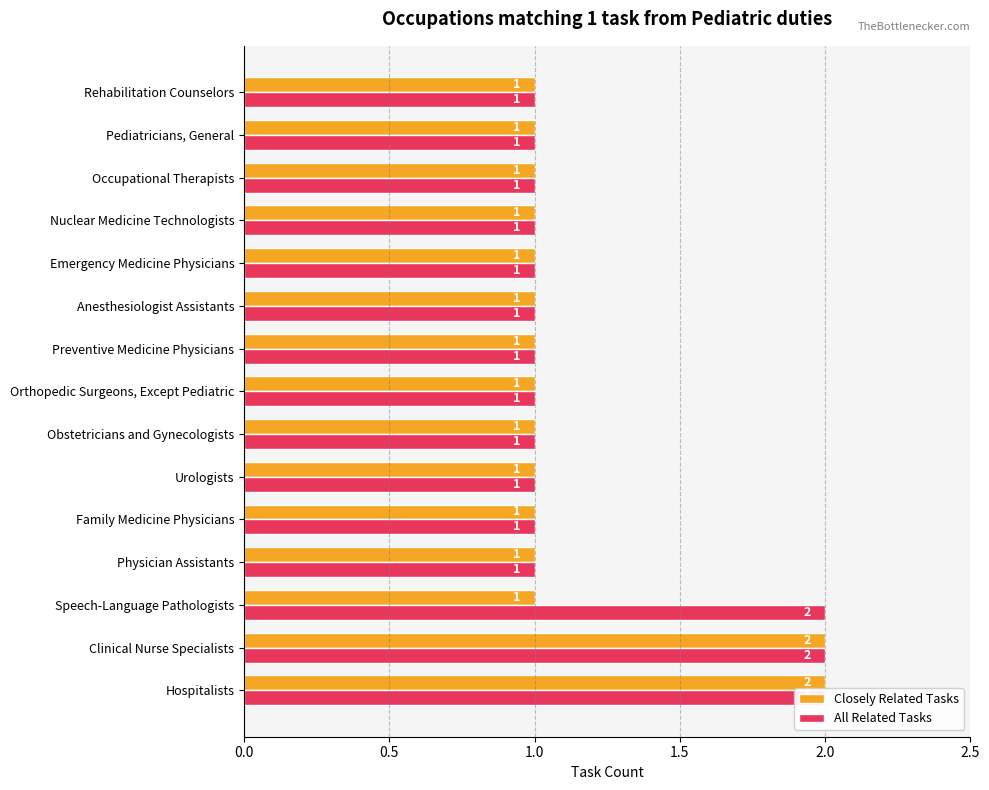

At how many categories does at least one series exceed 1?

3